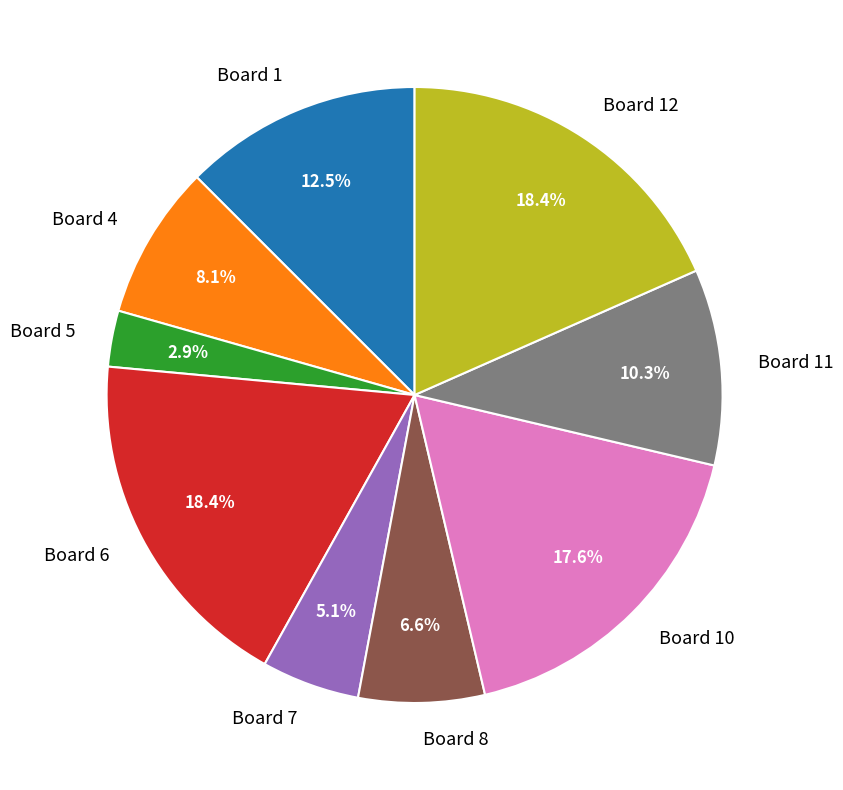

To the nearest percent, what is the average slice percentage?

11%